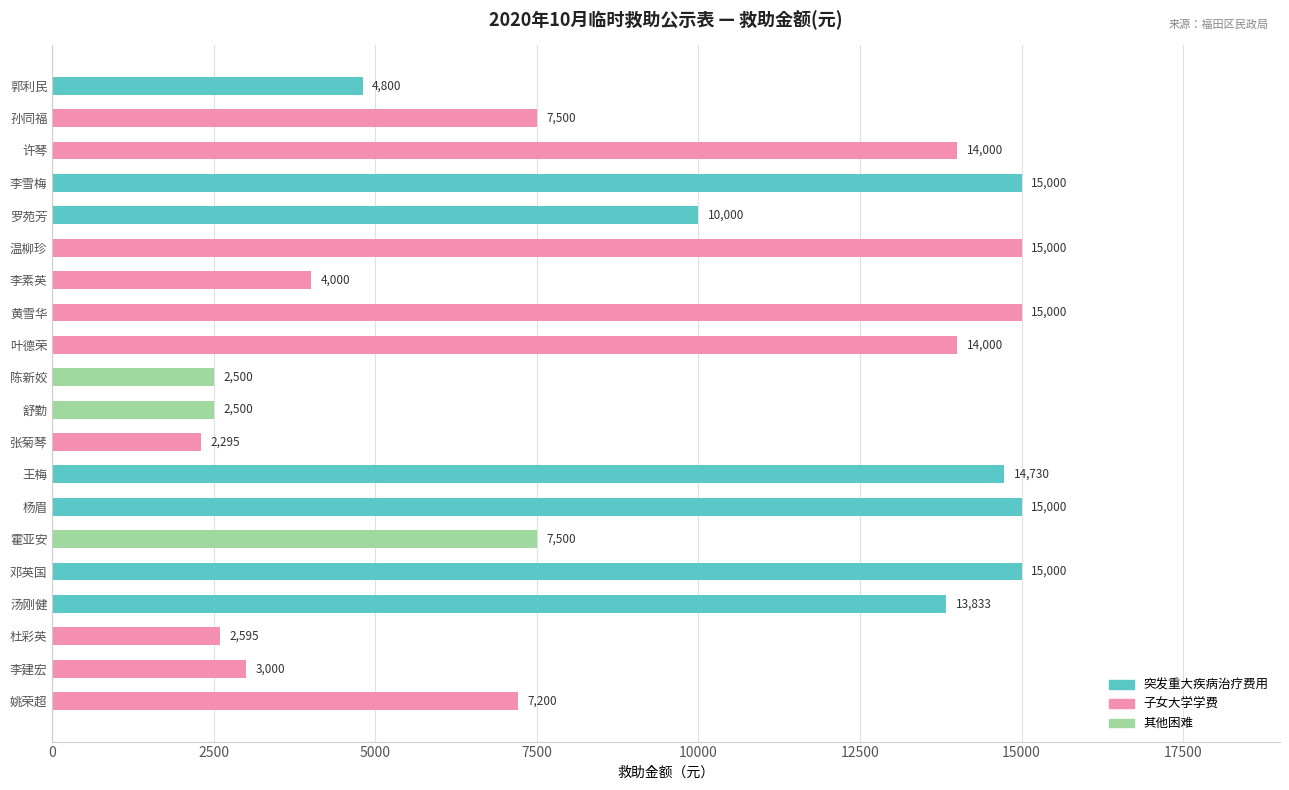

Reading bottom to top, transcribe all the data shown in this chart.

7200	3000	2595	13833	15000	7500	15000	14730	2295	2500	2500	14000	15000	4000	15000	10000	15000	14000	7500	4800